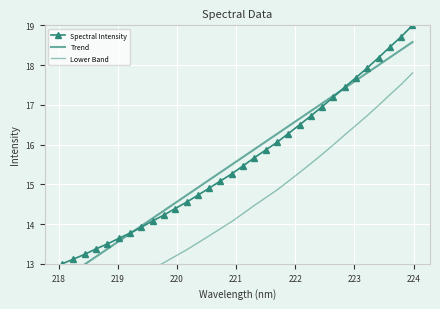

True or false: Spectral Intensity has more than 2 points higher than both neighbors.

False